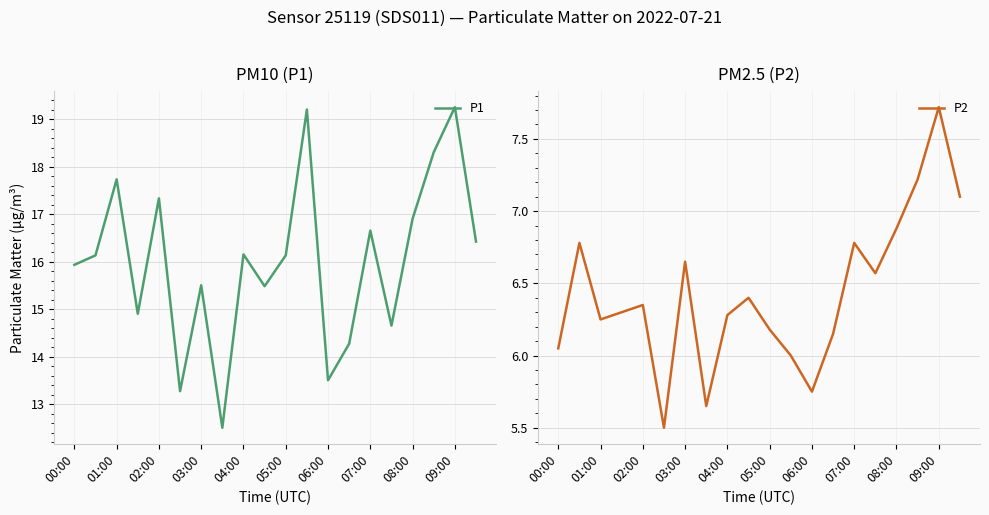

What is the difference between the maximum and minimum values in the P1 series?

6.8